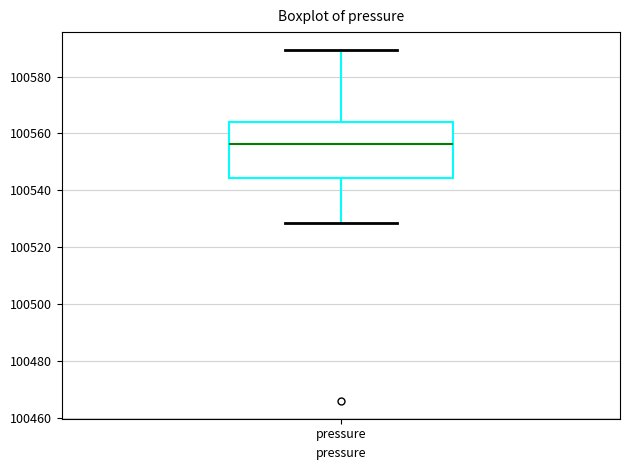

Where does the upper whisker of the box for pressure end on the y-axis? The values are not printed on the chart, so give them approximately, as read against the axis.

100590